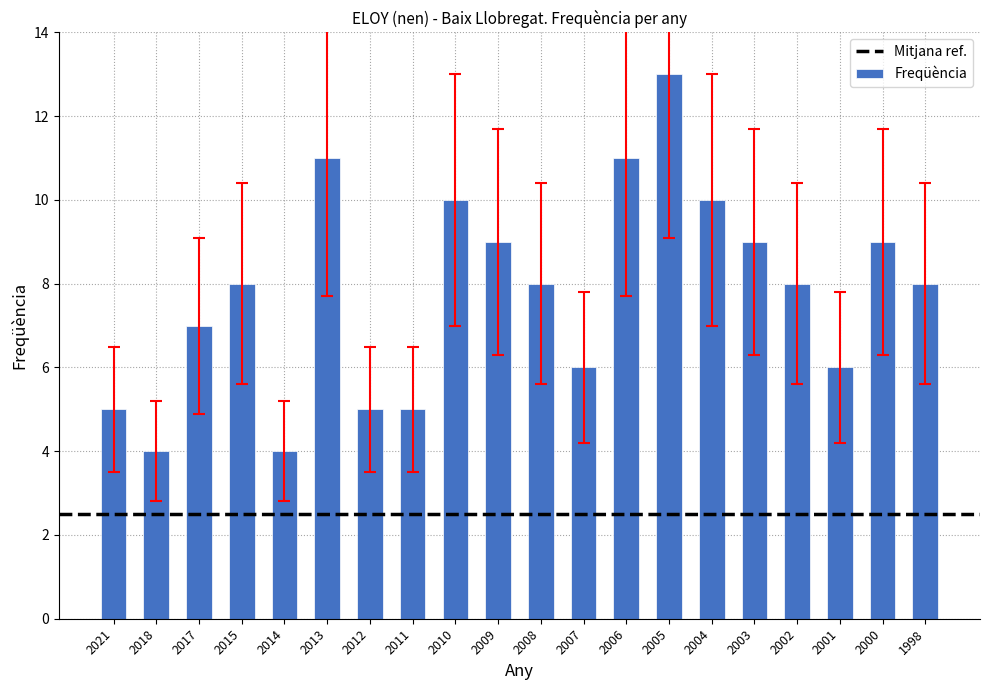

How many data points does each series have?

20